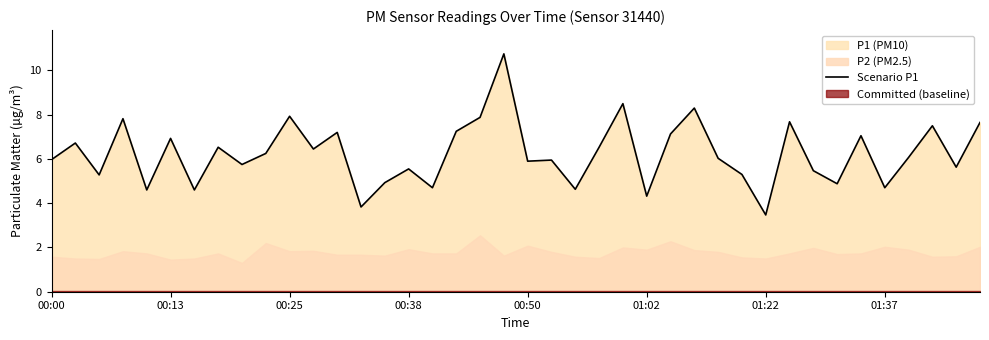

The chart shows a value of 6.8 at 13. True or false?

False